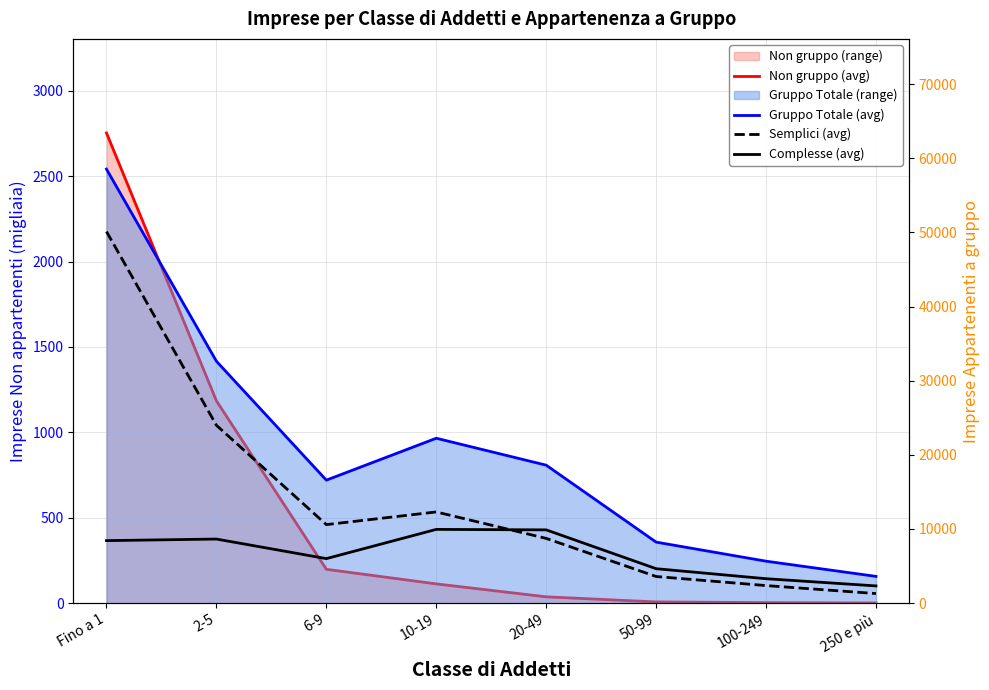

What is the sum of all Gruppo Totale (avg) values?

166069.0